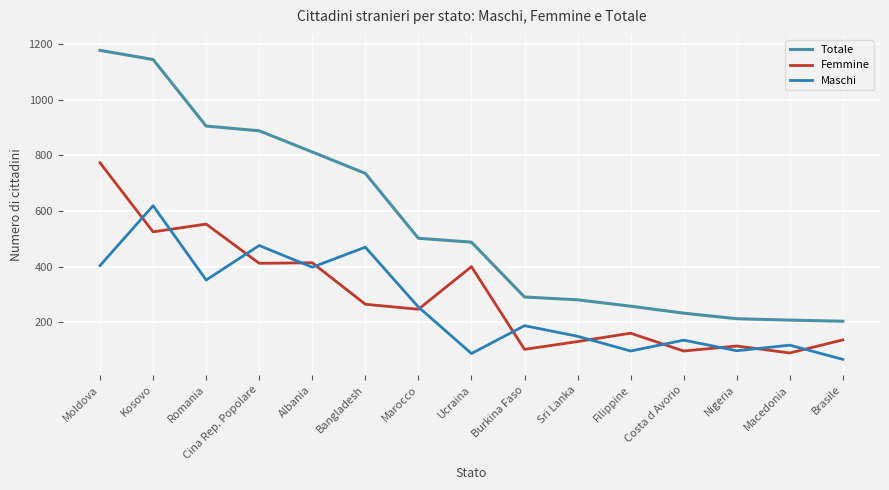

Which series has the largest range (max minus min)?

Totale